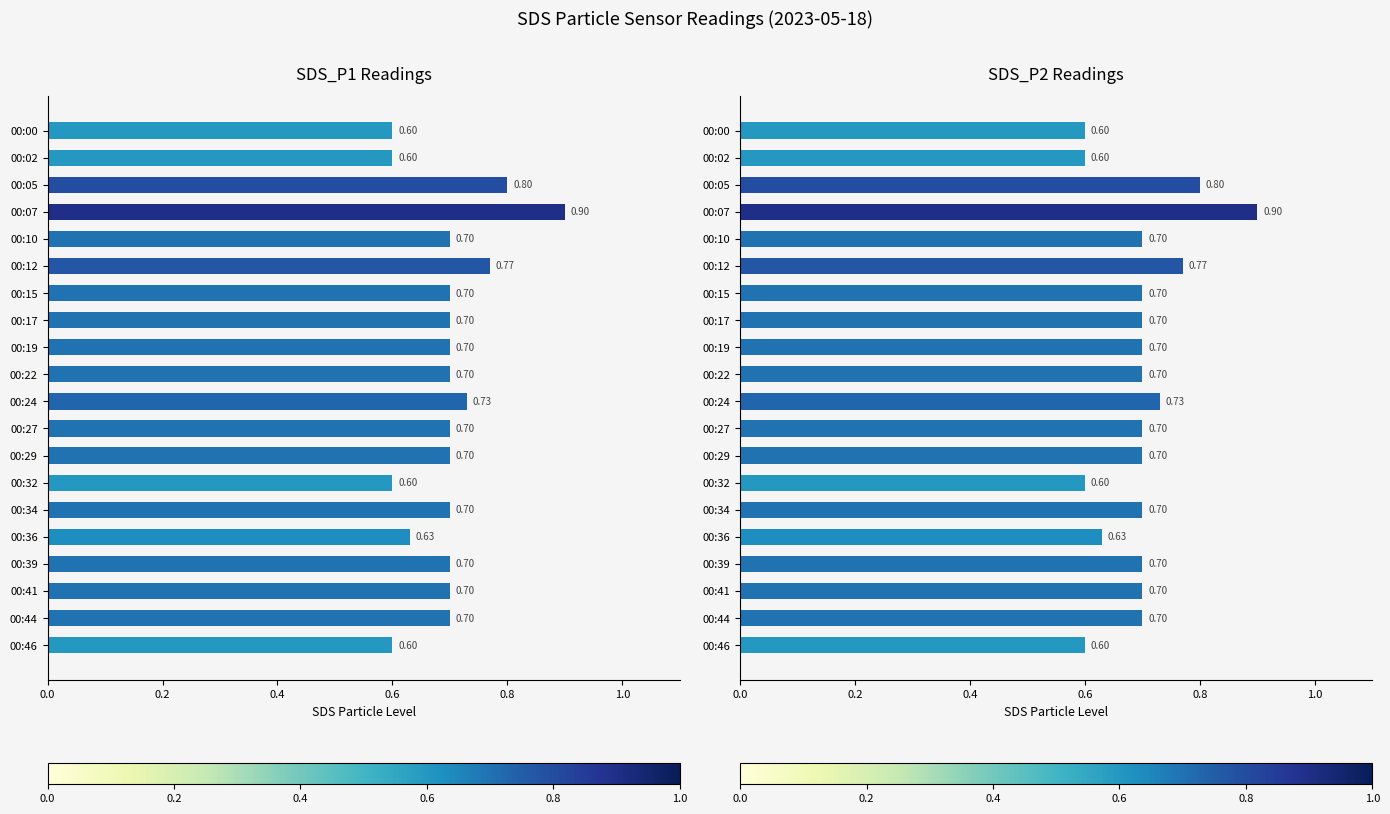

How many bars are there in total?

40